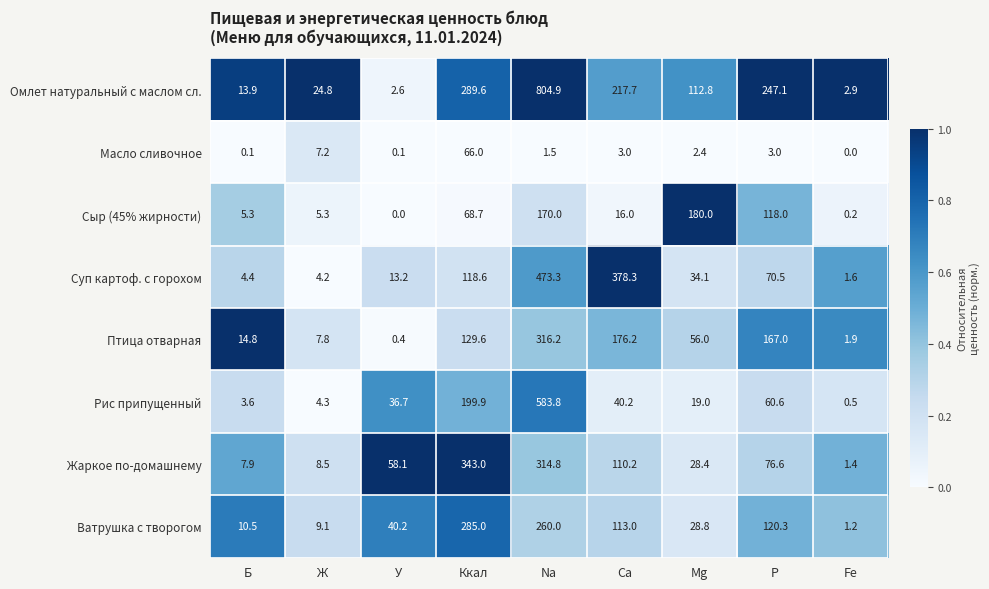

At how many categories does at least one series exceed 342?

3